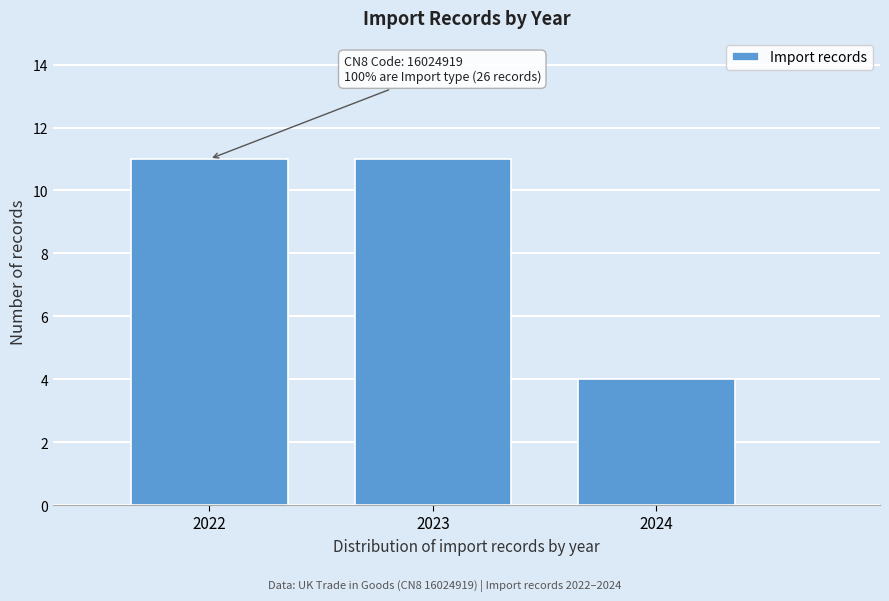

Reading left to right, extract all data points from this chart.

11	11	4